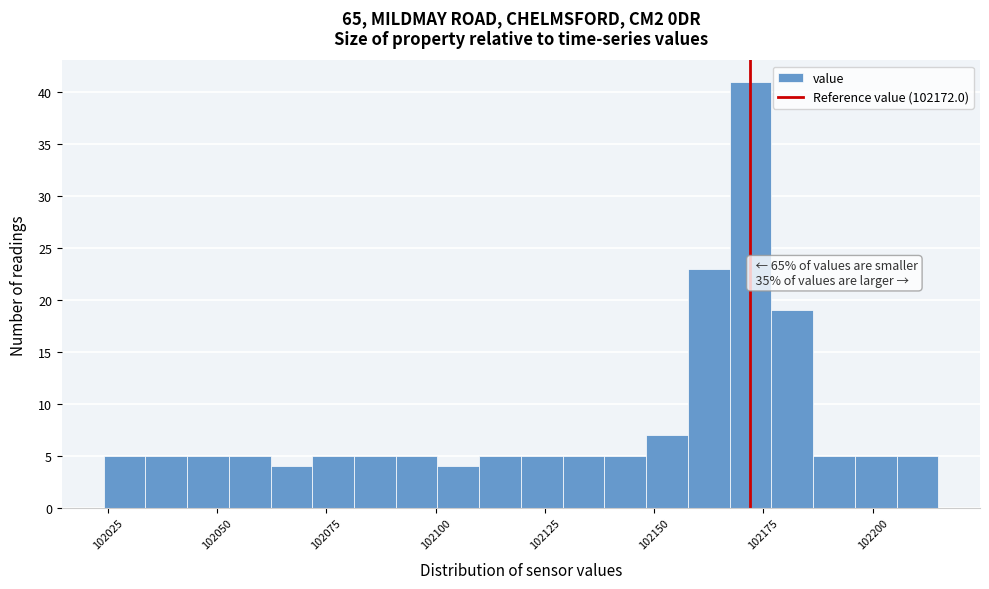

Read against the x-axis, roughly where is the centre of the tallest bar?

102170